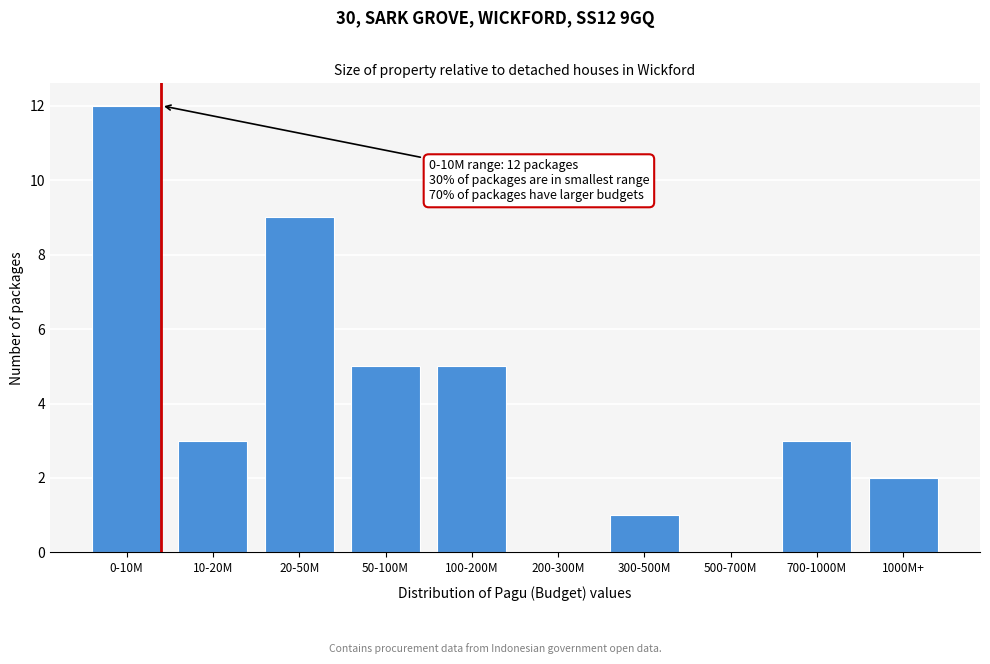

Reading right to left, transcribe all the data shown in this chart.

1000M+=2	700-1000M=3	500-700M=0	300-500M=1	200-300M=0	100-200M=5	50-100M=5	20-50M=9	10-20M=3	0-10M=12